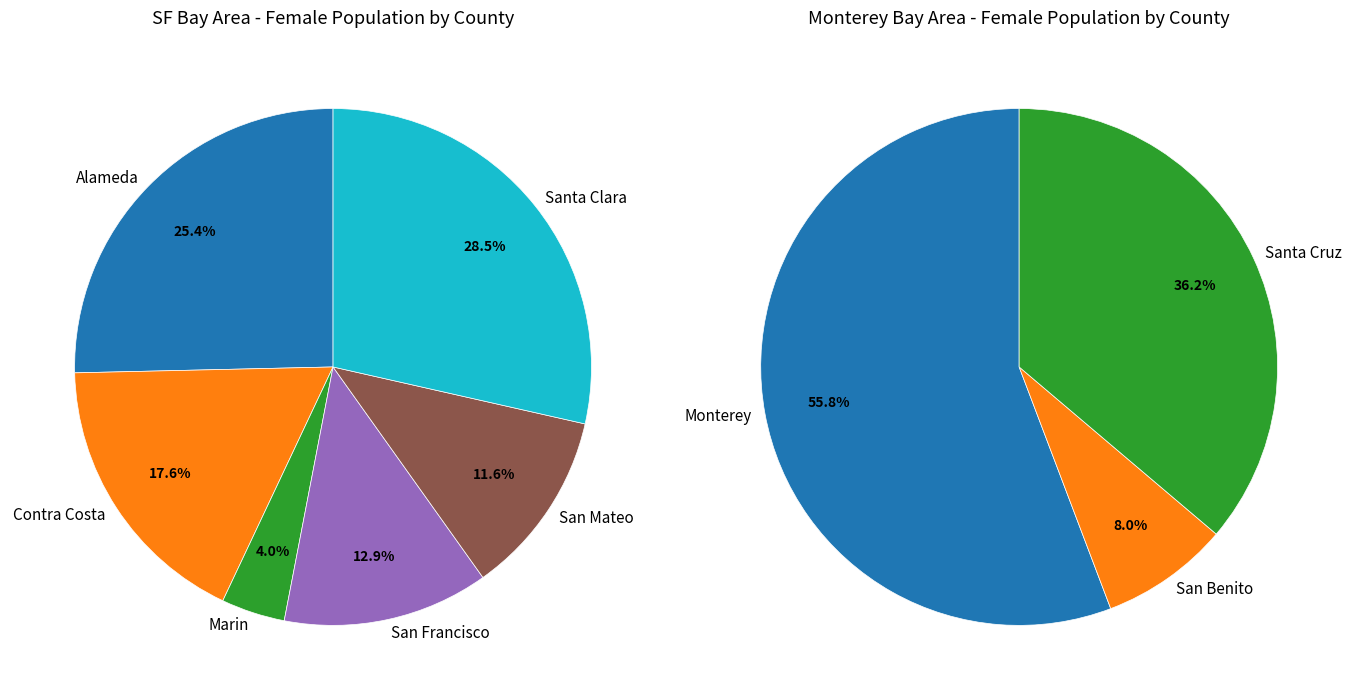

What is the change in value from San Francisco to Santa Clara?

+2607586